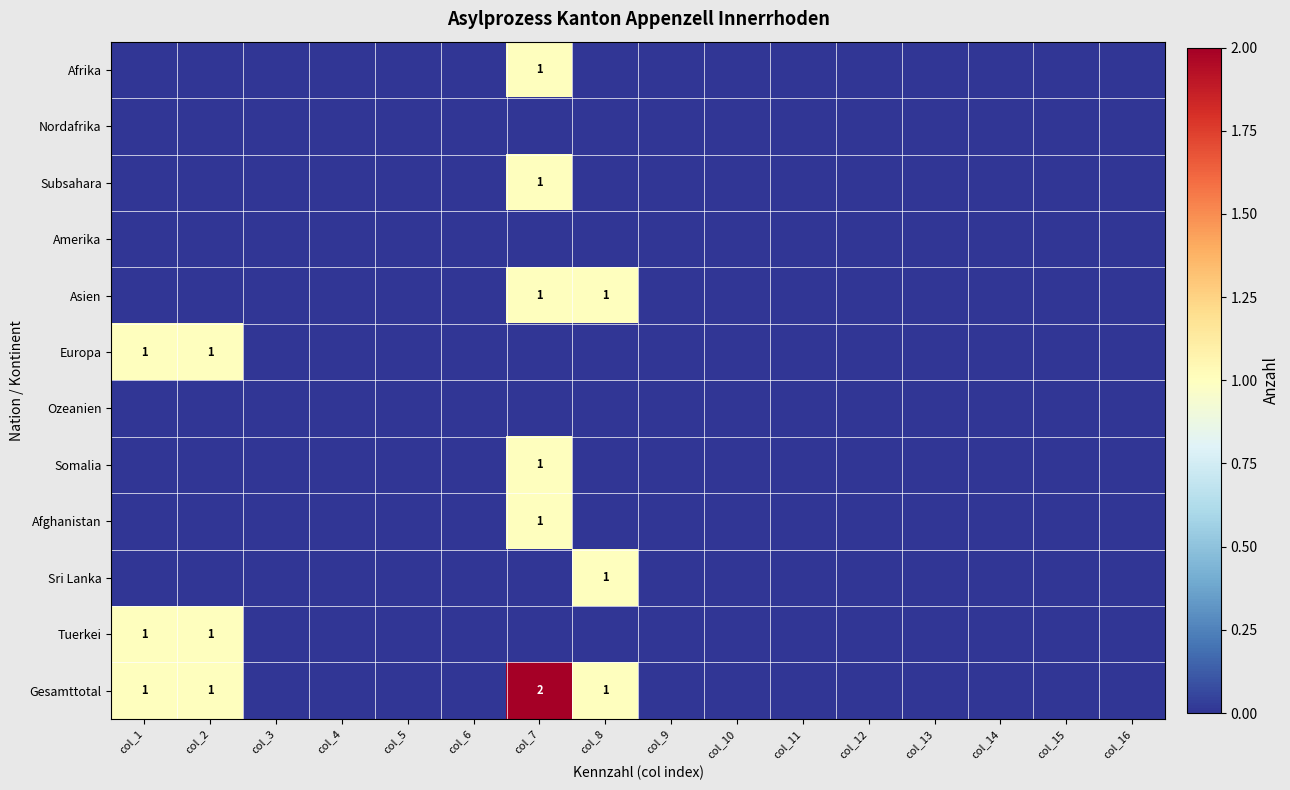

At which label is Europa closest to 0?

col_3